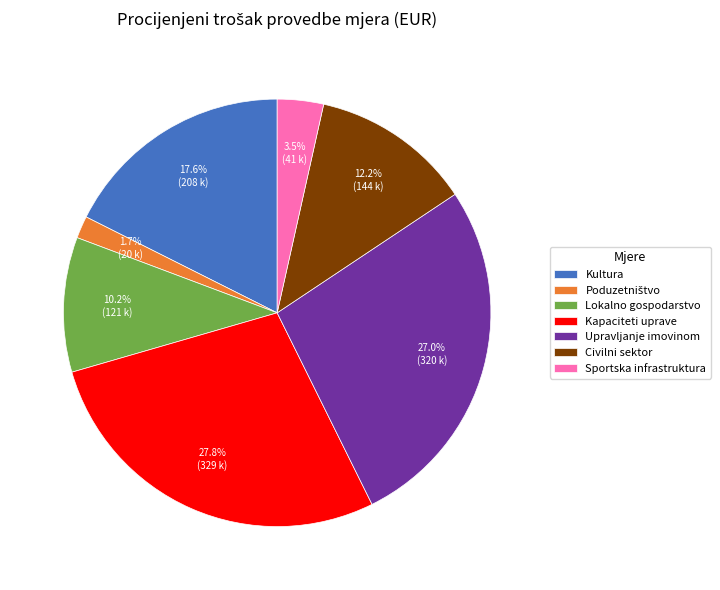

What portion of the pie excludes Lokalno gospodarstvo?

89.8%